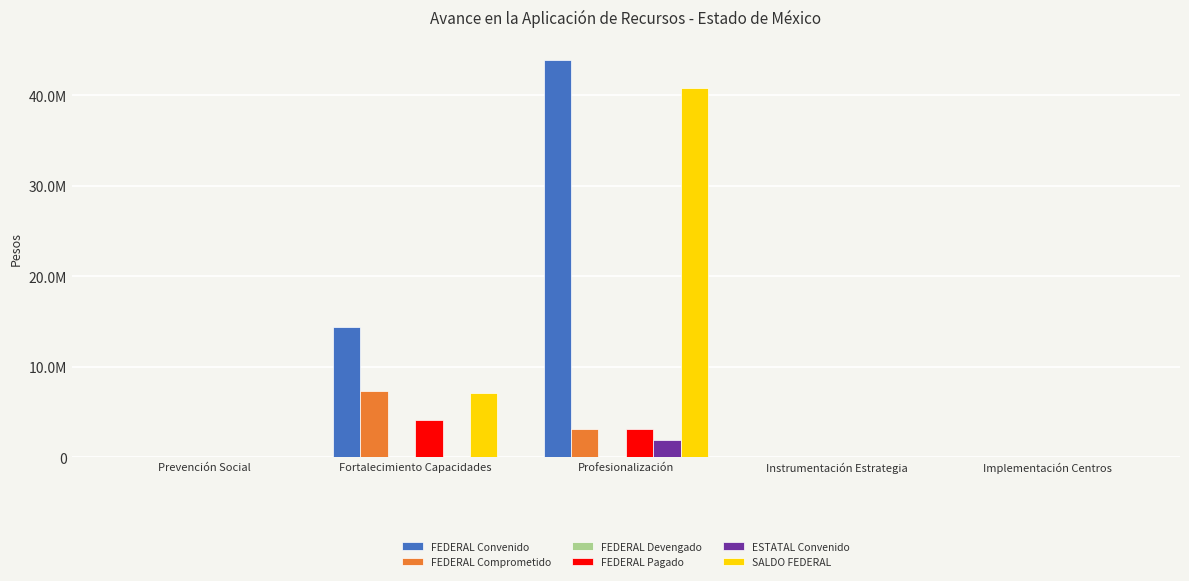

Reading left to right, list all the values displayed in this chart.

FEDERAL Convenido: Prevención Social=0	Fortalecimiento Capacidades=14433000	Profesionalización=43927612	Instrumentación Estrategia=0	Implementación Centros=0
FEDERAL Comprometido: Prevención Social=0	Fortalecimiento Capacidades=7328000	Profesionalización=3143500	Instrumentación Estrategia=0	Implementación Centros=0
FEDERAL Devengado: Prevención Social=0	Fortalecimiento Capacidades=0	Profesionalización=0	Instrumentación Estrategia=0	Implementación Centros=0
FEDERAL Pagado: Prevención Social=0	Fortalecimiento Capacidades=4128000	Profesionalización=3143500	Instrumentación Estrategia=0	Implementación Centros=0
ESTATAL Convenido: Prevención Social=0	Fortalecimiento Capacidades=0	Profesionalización=1915888	Instrumentación Estrategia=0	Implementación Centros=0
SALDO FEDERAL: Prevención Social=0	Fortalecimiento Capacidades=7105000	Profesionalización=40784112	Instrumentación Estrategia=0	Implementación Centros=0